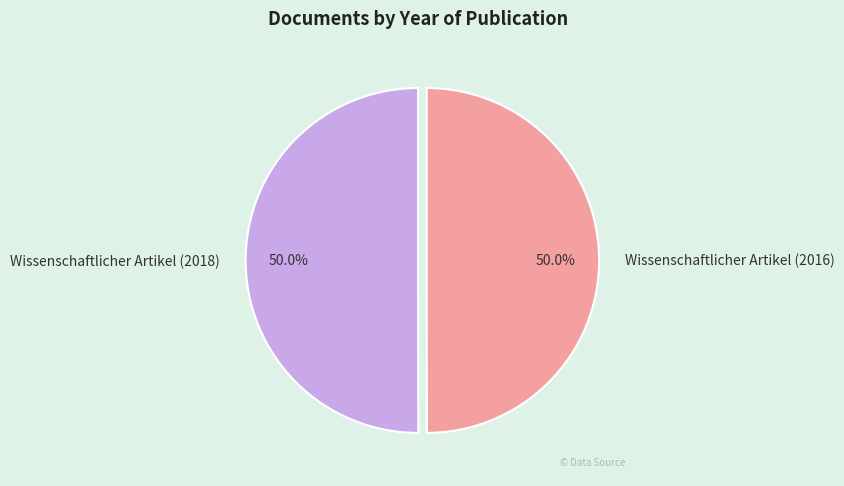

Approximately how many times larger is the value at Wissenschaftlicher Artikel (2018) compared to Wissenschaftlicher Artikel (2016)?

1.0